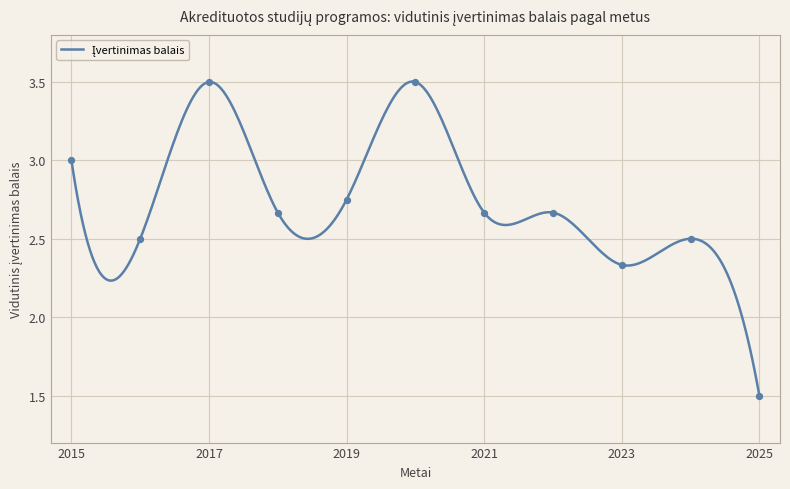

What is the change in value from 2020 to 2025?

-2